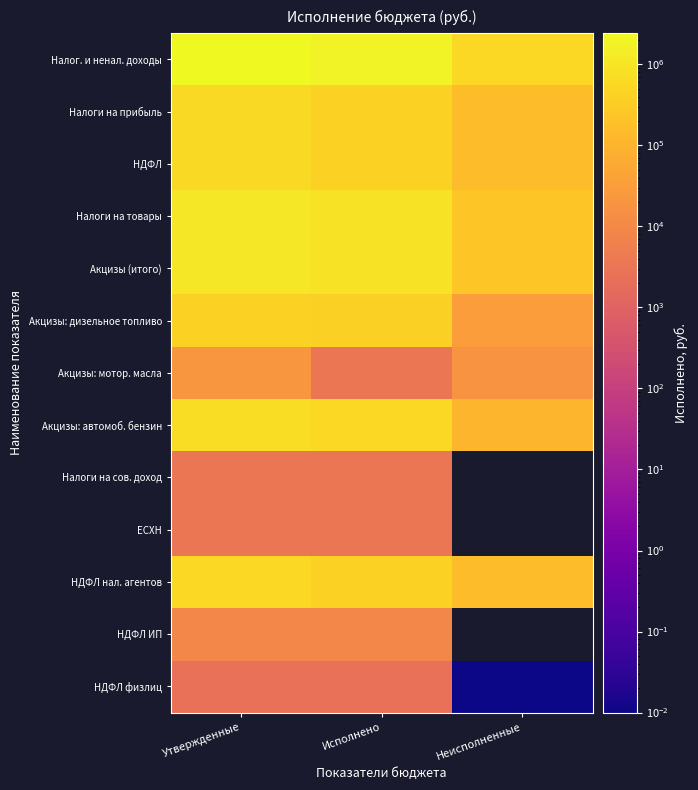

Rank the series at Неисполненные from highest to lowest value.

Налог. и ненал. доходы, Налоги на товары, Акцизы (итого), Налоги на прибыль, НДФЛ, Акцизы: автомоб. бензин, Акцизы: дизельное топливо, Акцизы: мотор. масла, Налоги на сов. доход, ЕСХН, НДФЛ нал. агентов, НДФЛ ИП, НДФЛ физлиц